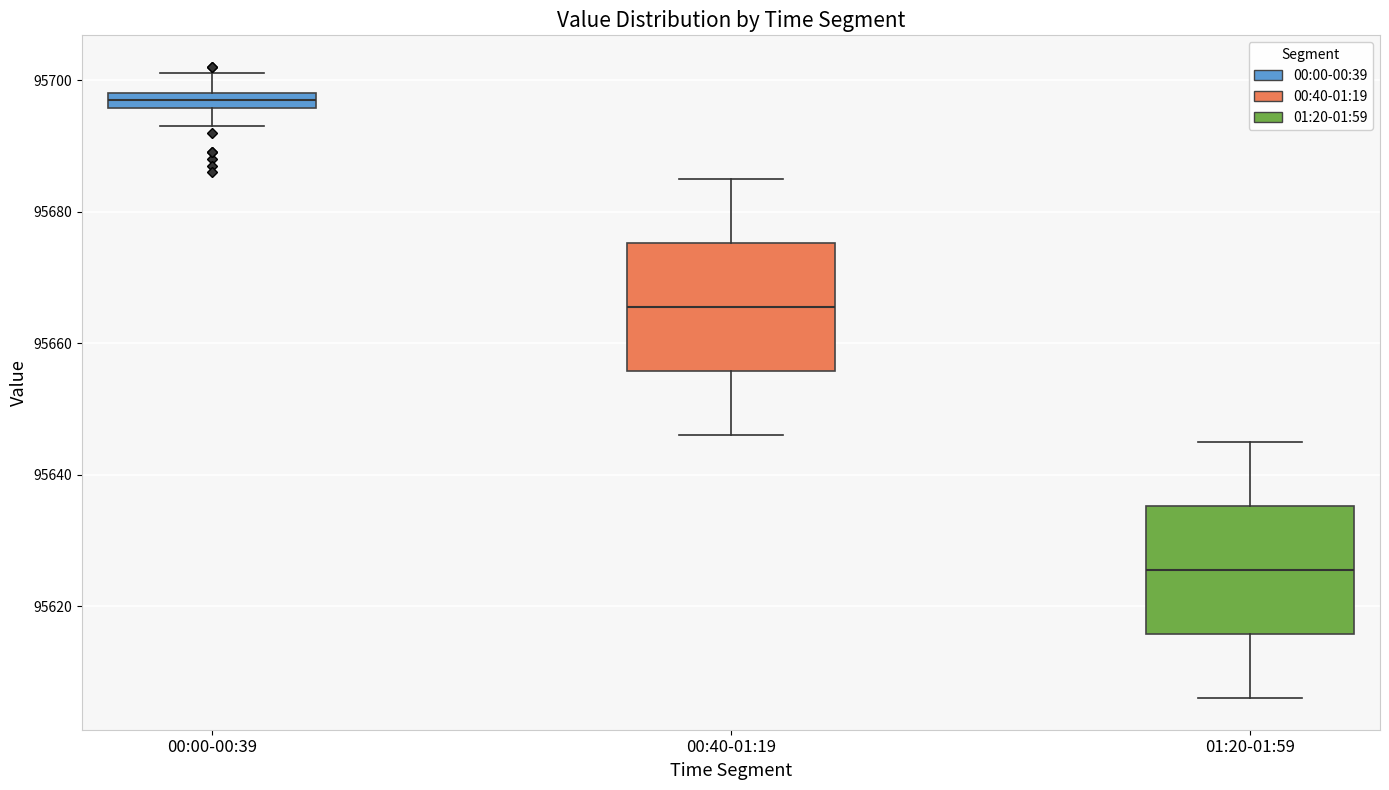

Which box's median line is the highest?

00:00-00:39